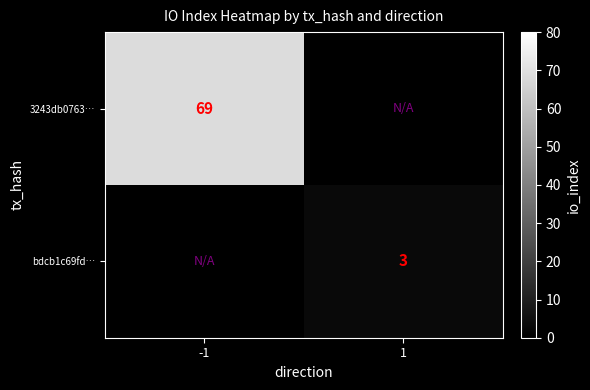

At how many categories does at least one series exceed 58?

1